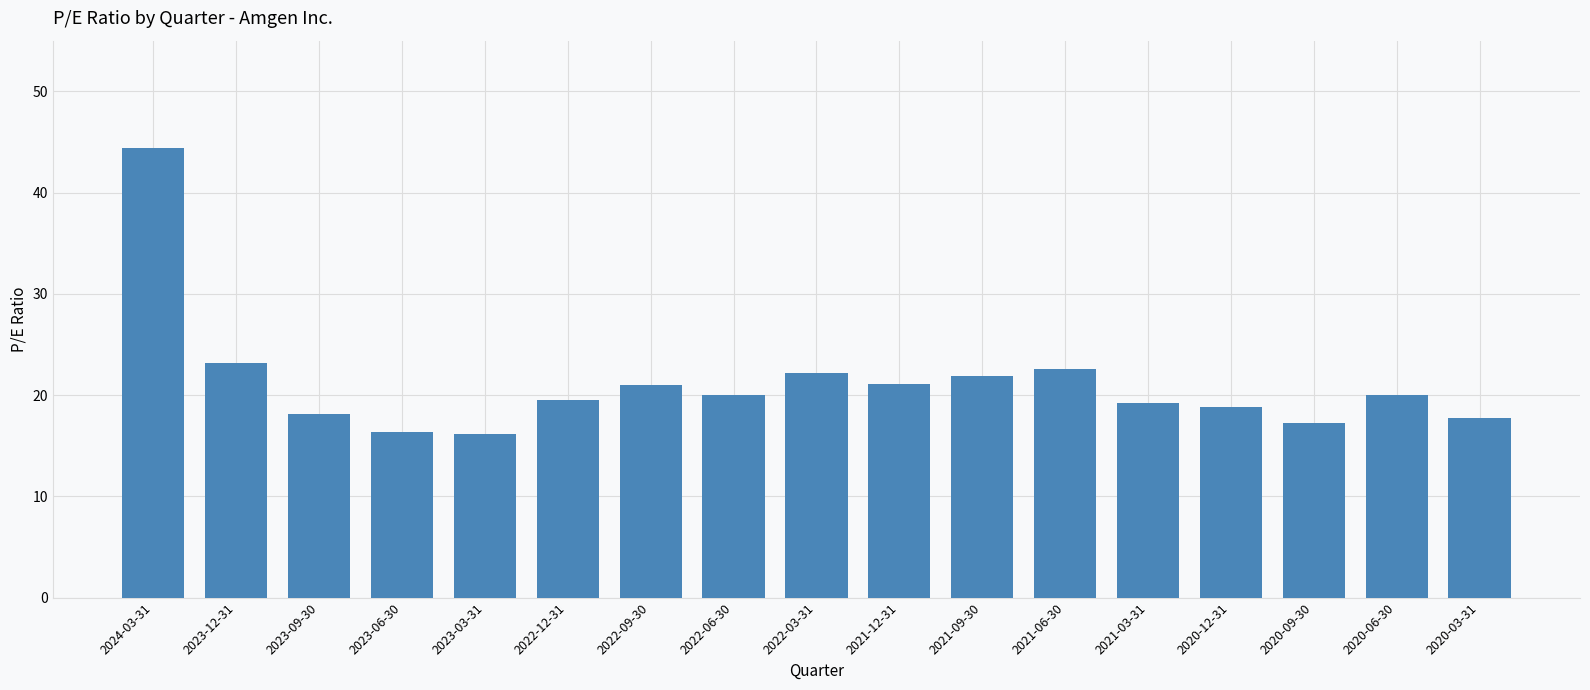

What is the average value?

21.1